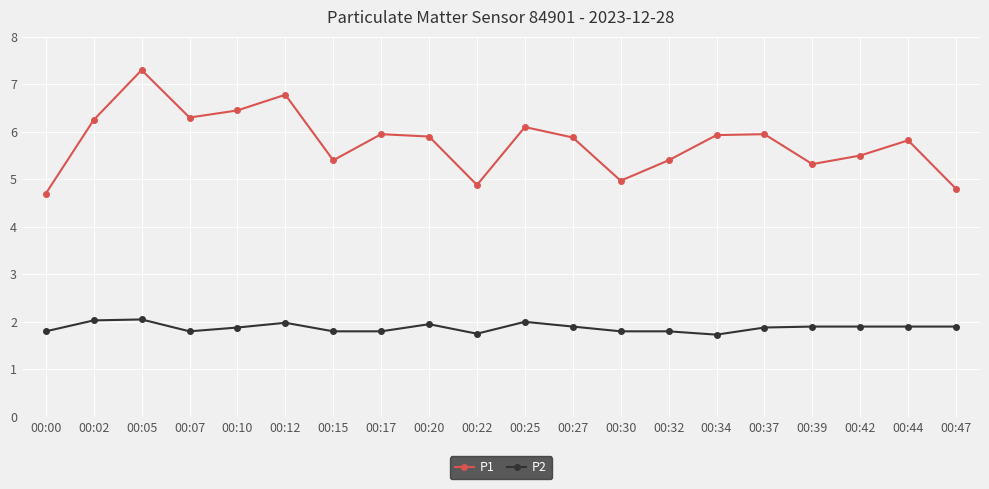

Is the value of P2 at 00:47 greater than the value of P1 at 00:12?

No